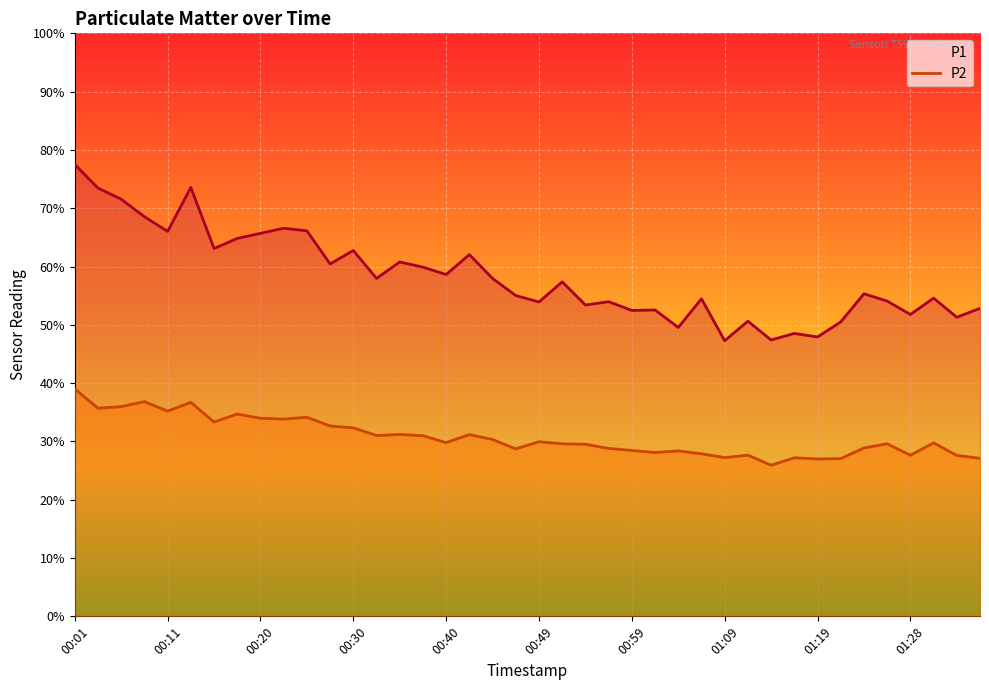

Which series has the largest total across all categories?

P1